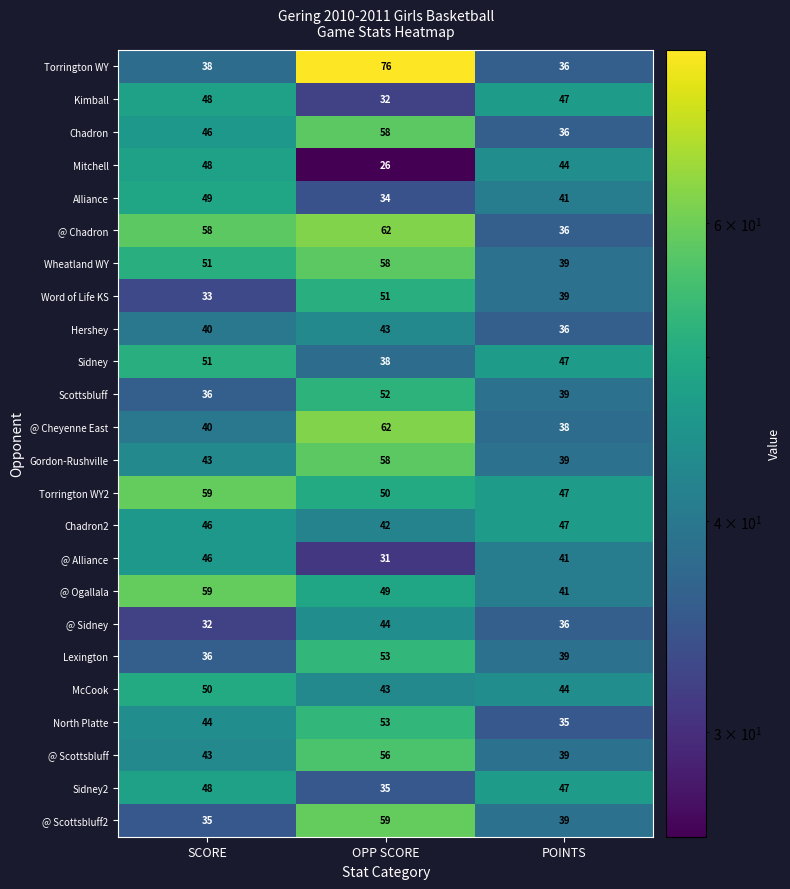

Count the number of categories in the chart.

3